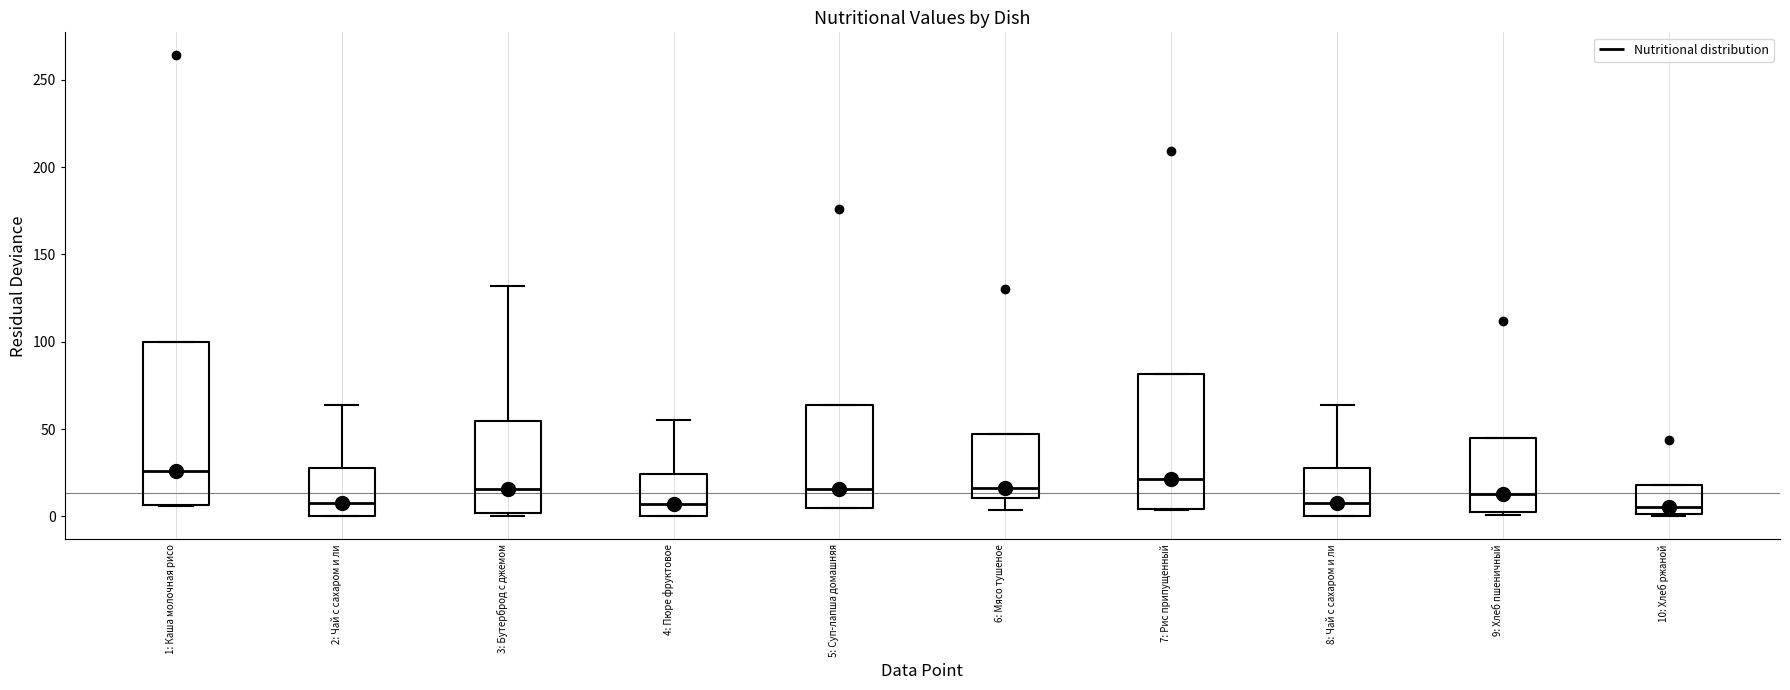

Comparing the boxes themselves (not the whiskers), which one is the tallest?

1: Каша молочная рисо